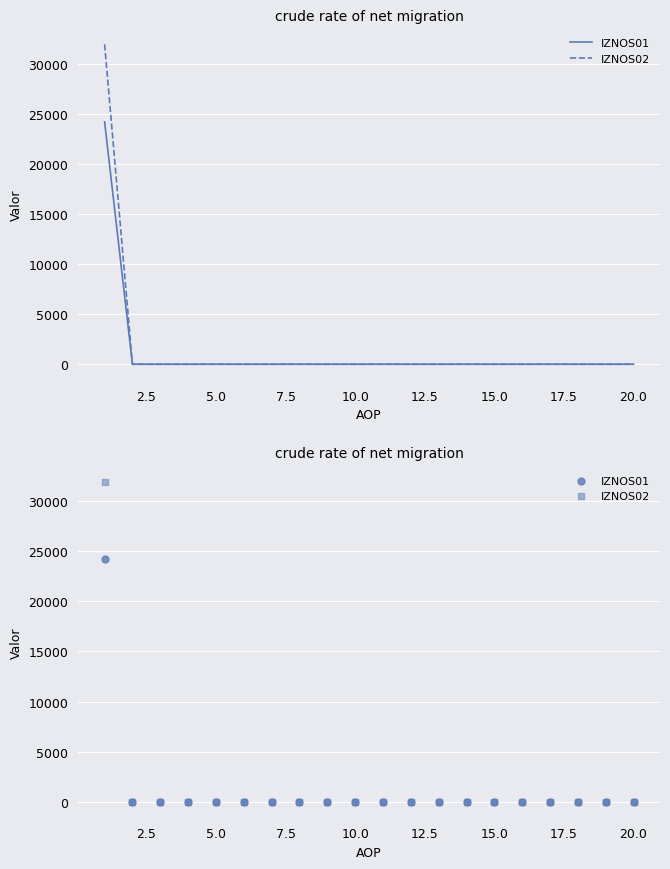

What are all the series names shown in the legend?

IZNOS01, IZNOS02